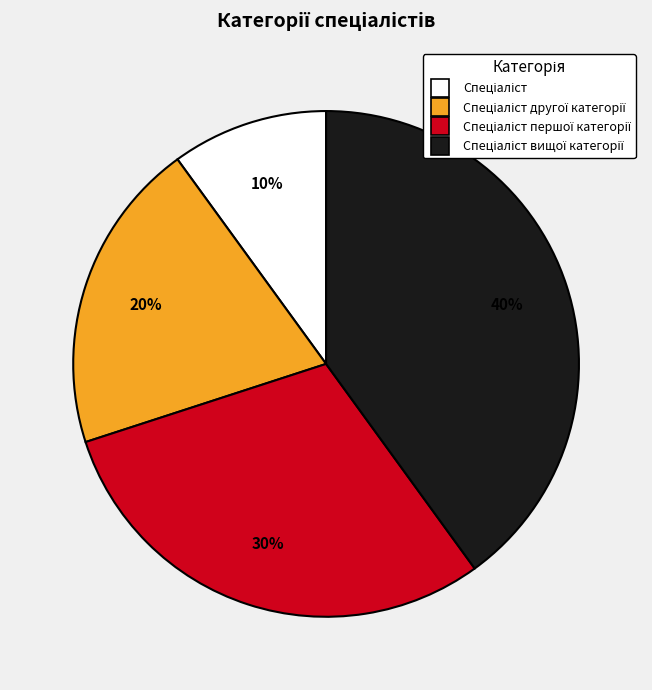

To the nearest percent, what is the average slice percentage?

25%